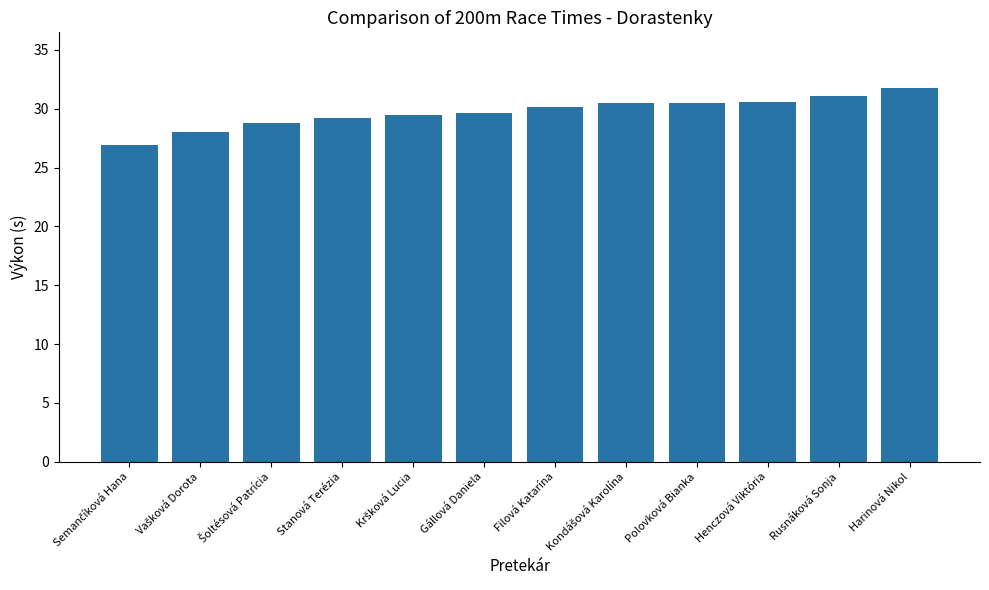

What is the minimum value shown in the chart?

26.9